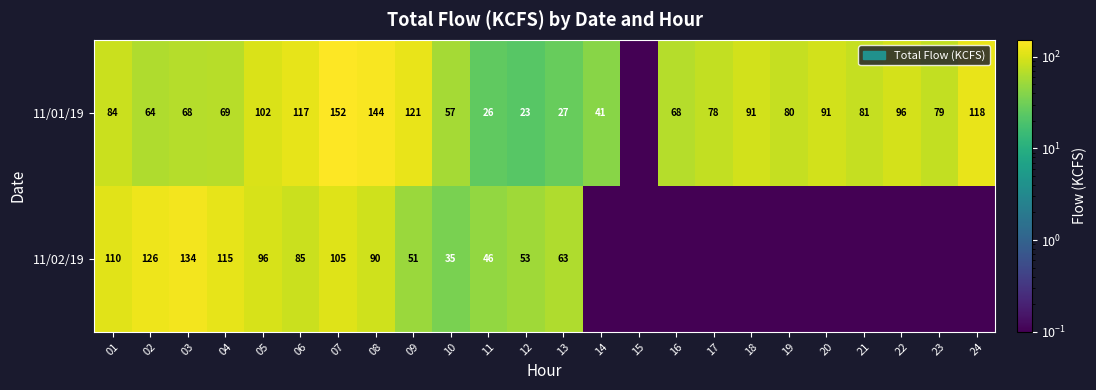

What is the spread (max minus min) of values at 12?

30.0